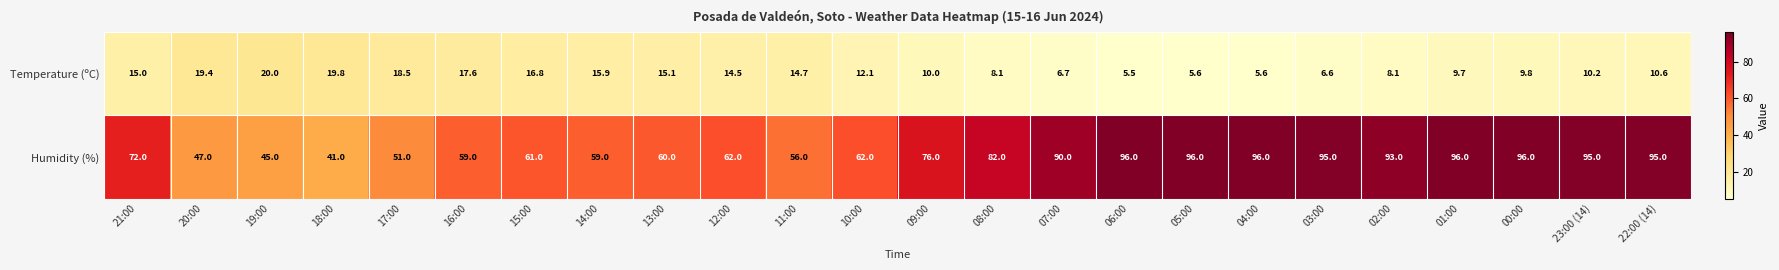

At how many categories does at least one series exceed 73?

12